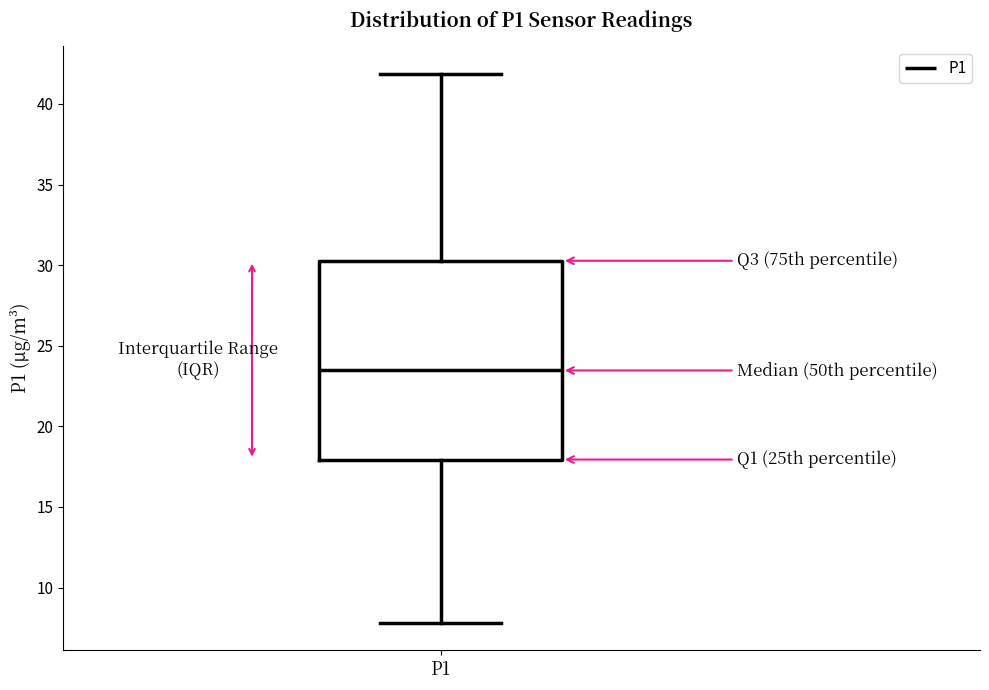

Transcribe this box plot: give where the median line is, the range the box spans, and where the two whiskers end, as read against the y-axis. The values are not printed on the chart, so give them approximately, as read against the axis.

median 23.5, box 18.0 to 30.5, whiskers 8.0 to 42.0